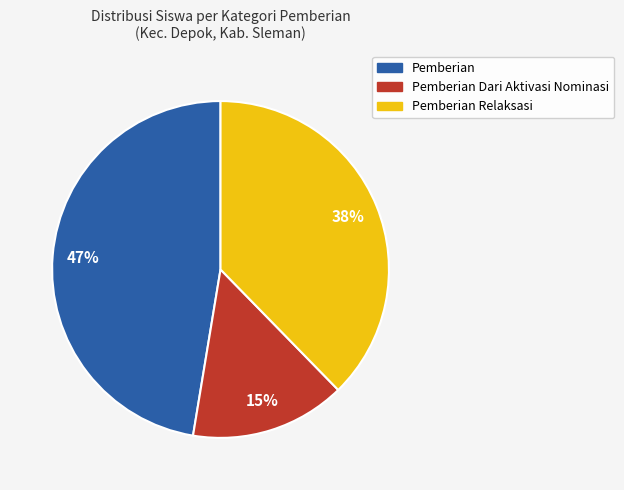

Is there any slice that represents more than half of the pie?

No